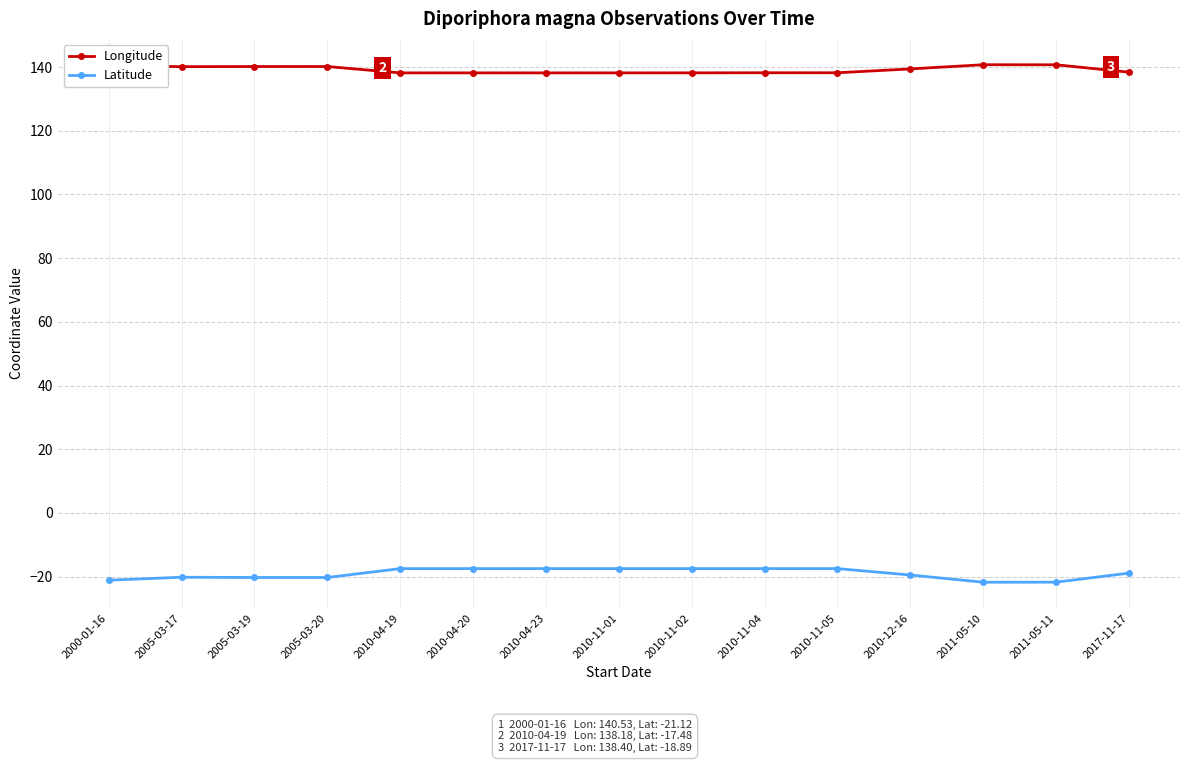

List the series in order of their peak value, highest first.

Longitude, Latitude